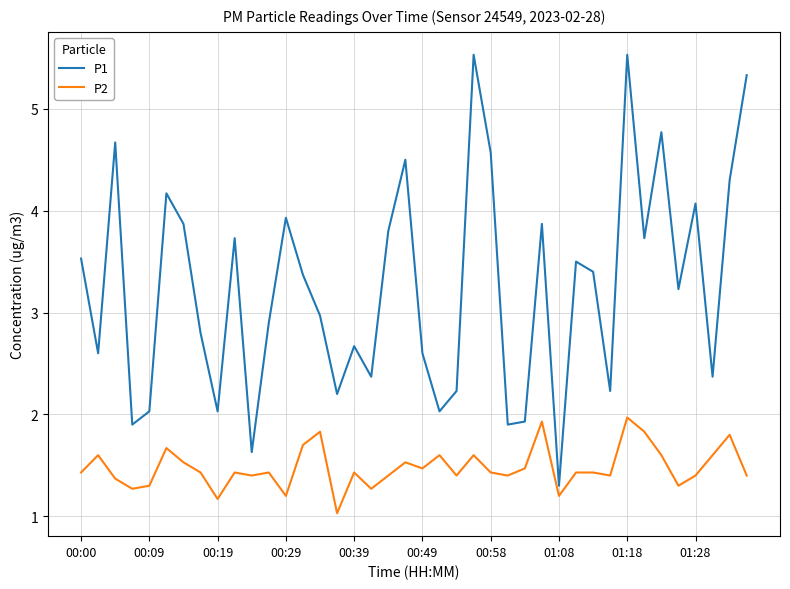

Reading left to right, extract all data points from this chart.

P1: 3.5	2.6	4.7	1.9	2.0	4.2	3.9	2.8	2.0	3.7	1.6	2.9	3.9	3.4	3.0	2.2	2.7	2.4	3.8	4.5	2.6	2.0	2.2	5.5	4.6	1.9	1.9	3.9	1.3	3.5	3.4	2.2	5.5	3.7	4.8	3.2	4.1	2.4	4.3	5.3
P2: 1.4	1.6	1.4	1.3	1.3	1.7	1.5	1.4	1.2	1.4	1.4	1.4	1.2	1.7	1.8	1.0	1.4	1.3	1.4	1.5	1.5	1.6	1.4	1.6	1.4	1.4	1.5	1.9	1.2	1.4	1.4	1.4	2.0	1.8	1.6	1.3	1.4	1.6	1.8	1.4